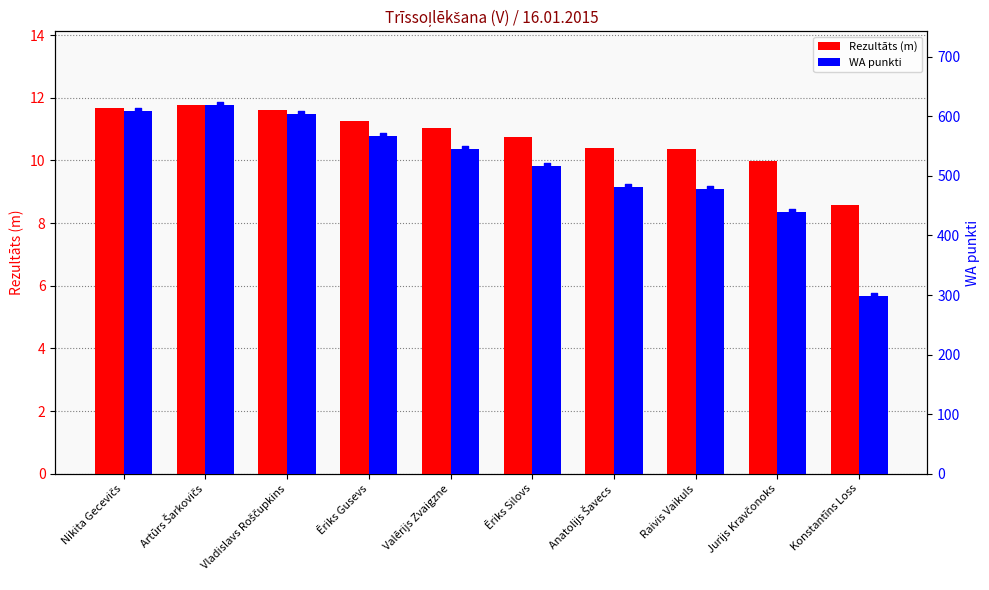

At how many categories does at least one series exceed 120?

10